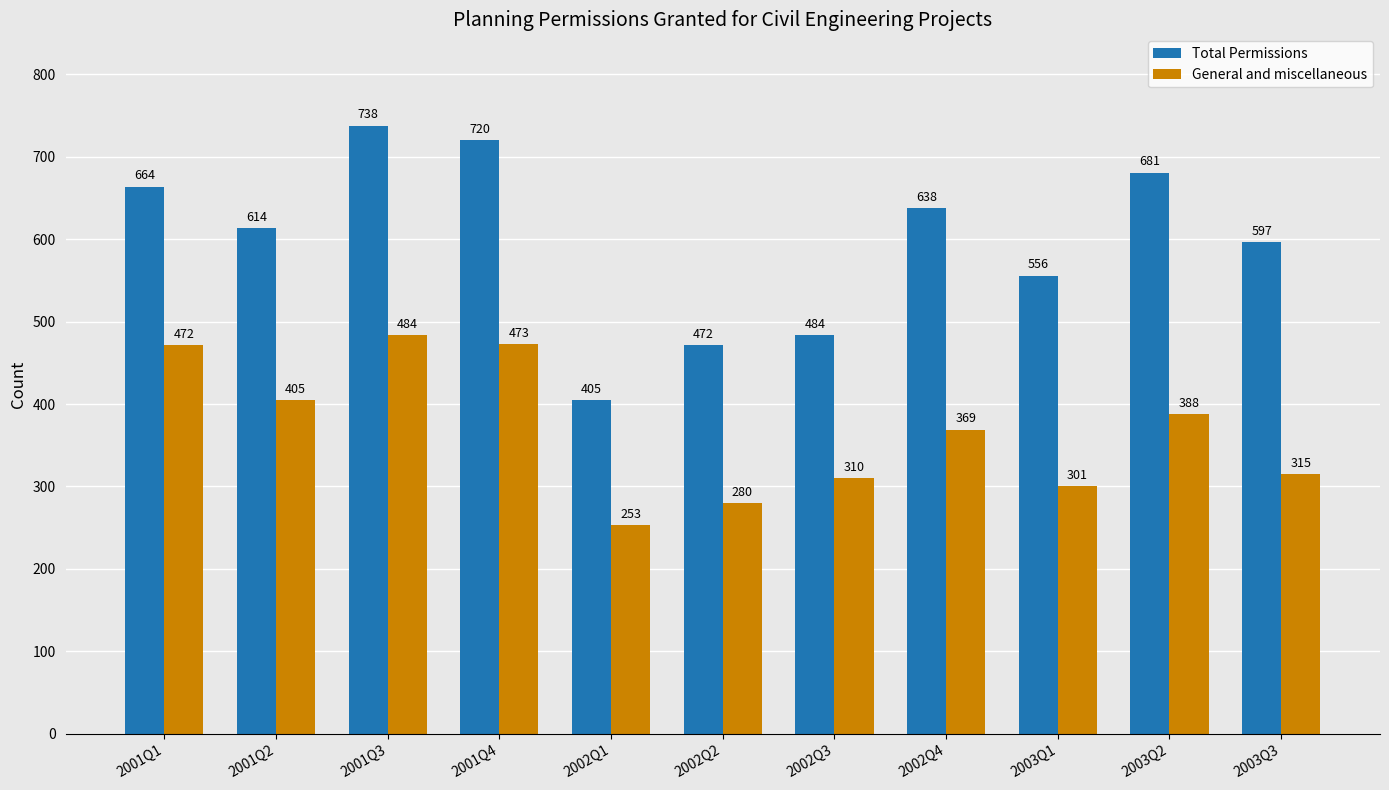

Reading right to left, what are all the values shown in this chart?

Total Permissions: 2003Q3=597	2003Q2=681	2003Q1=556	2002Q4=638	2002Q3=484	2002Q2=472	2002Q1=405	2001Q4=720	2001Q3=738	2001Q2=614	2001Q1=664
General and miscellaneous: 2003Q3=315	2003Q2=388	2003Q1=301	2002Q4=369	2002Q3=310	2002Q2=280	2002Q1=253	2001Q4=473	2001Q3=484	2001Q2=405	2001Q1=472